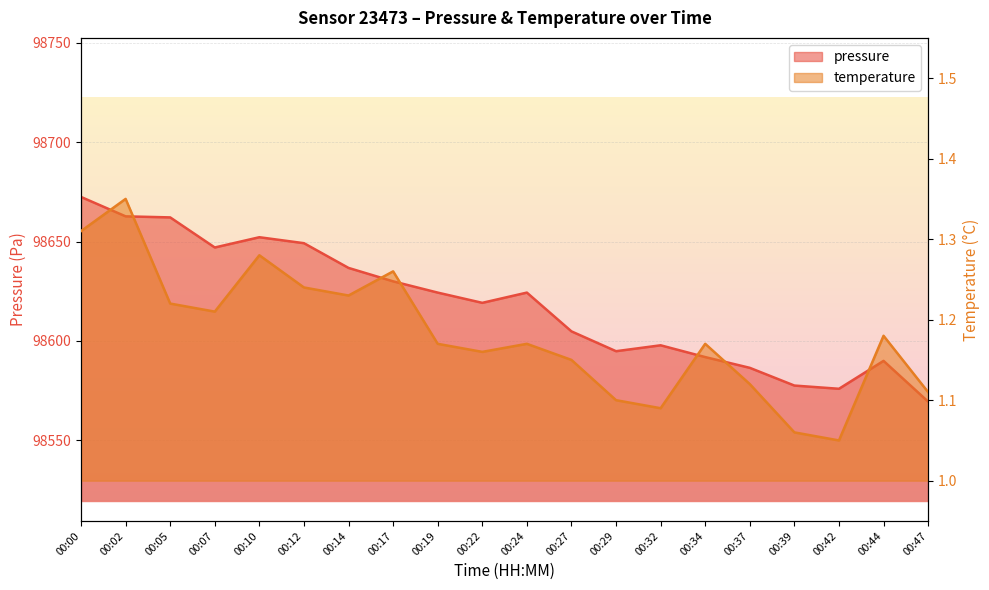

What is the value of the temperature point at the 4th from the left?

1.2